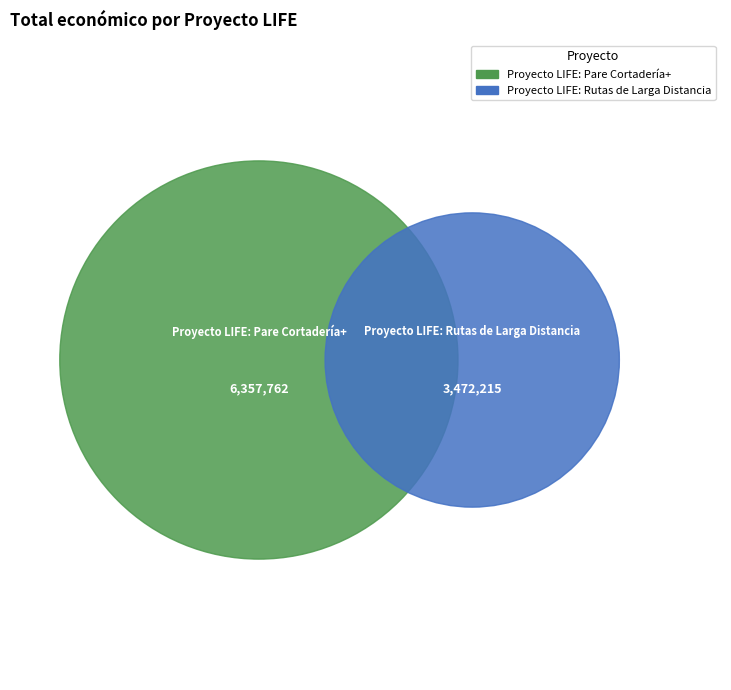

Count the number of slices in the pie.

2